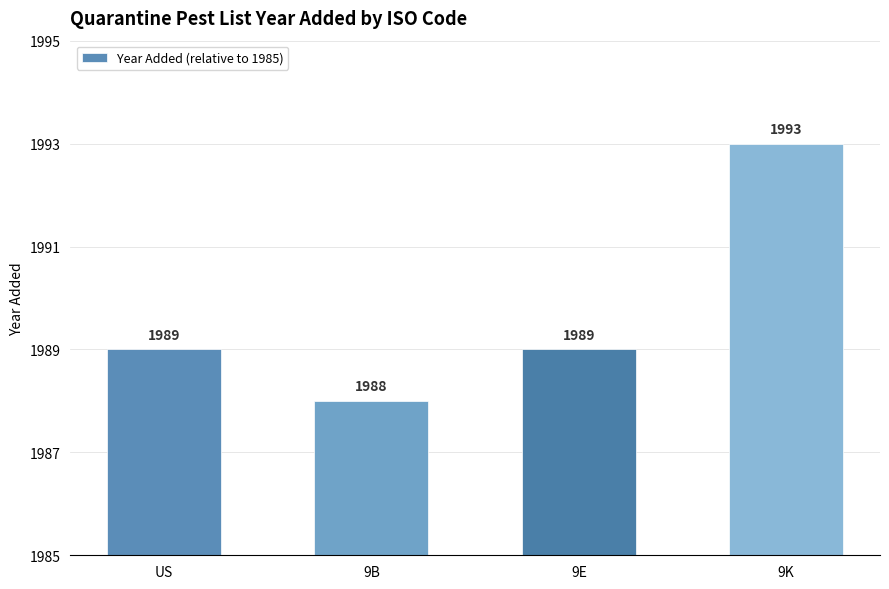

How many data points are above 4?

1